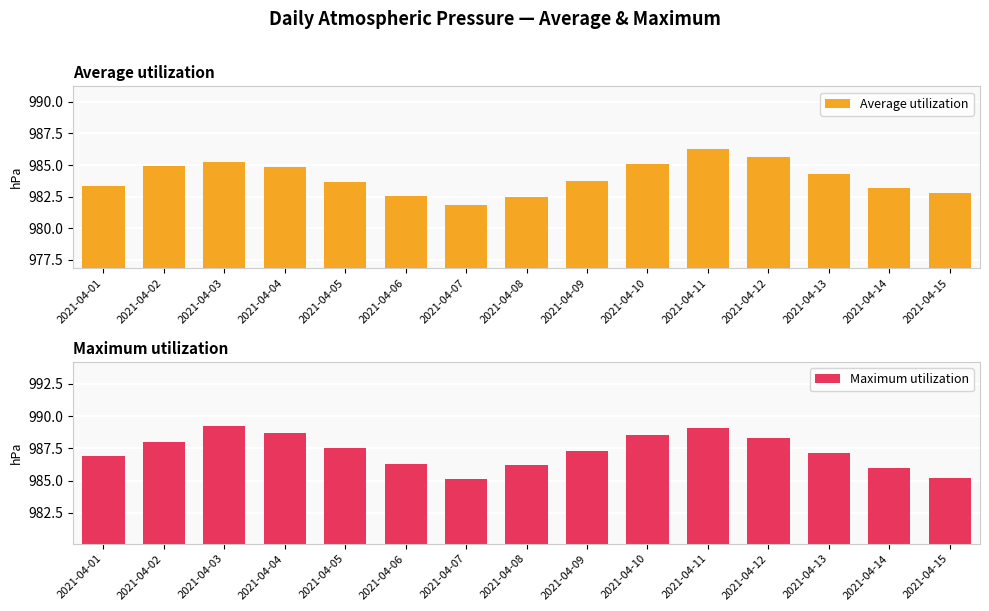

What is the difference between the Average utilization values at 2021-04-01 and 2021-04-03?

1.8